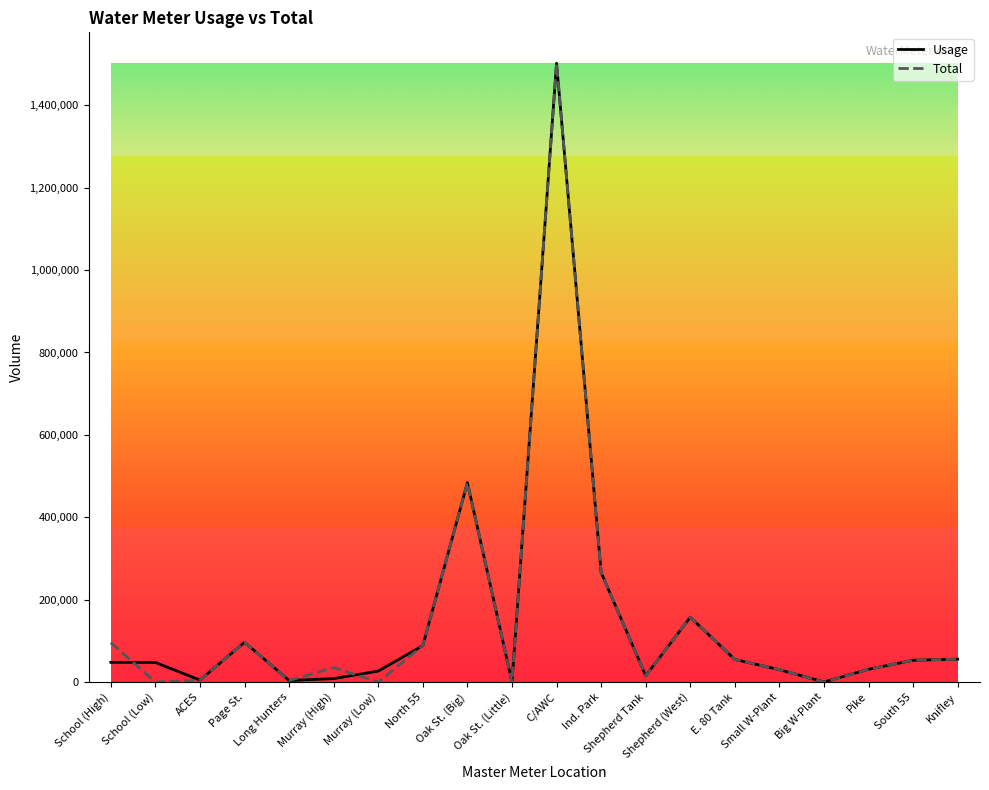

What is the maximum value shown in the chart?

1502000